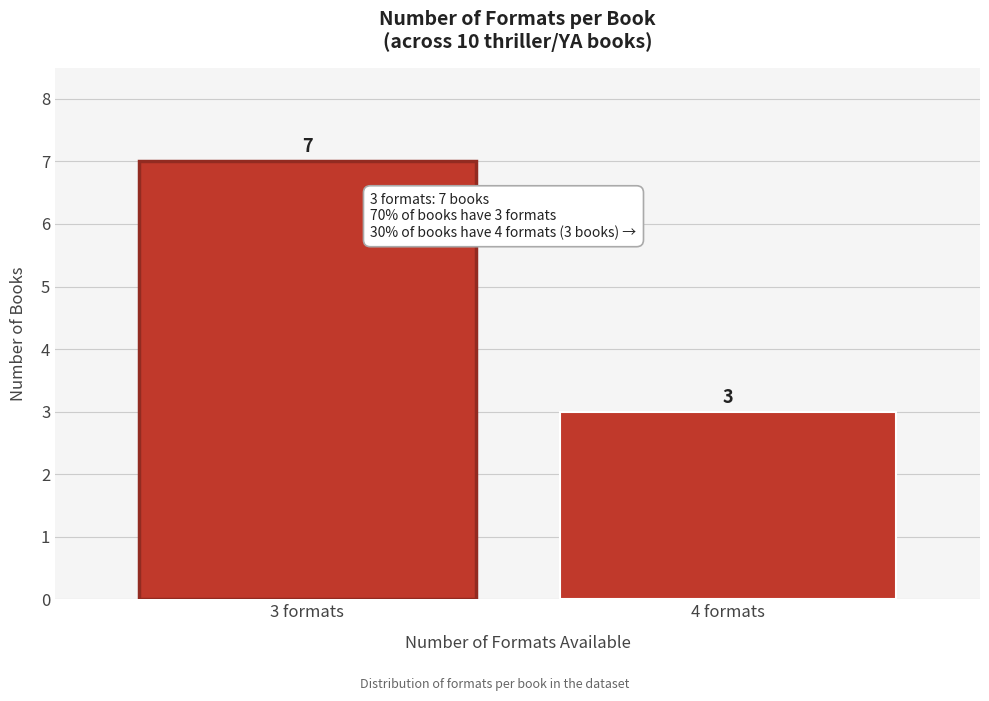

Reading left to right, transcribe all the data shown in this chart.

7	3